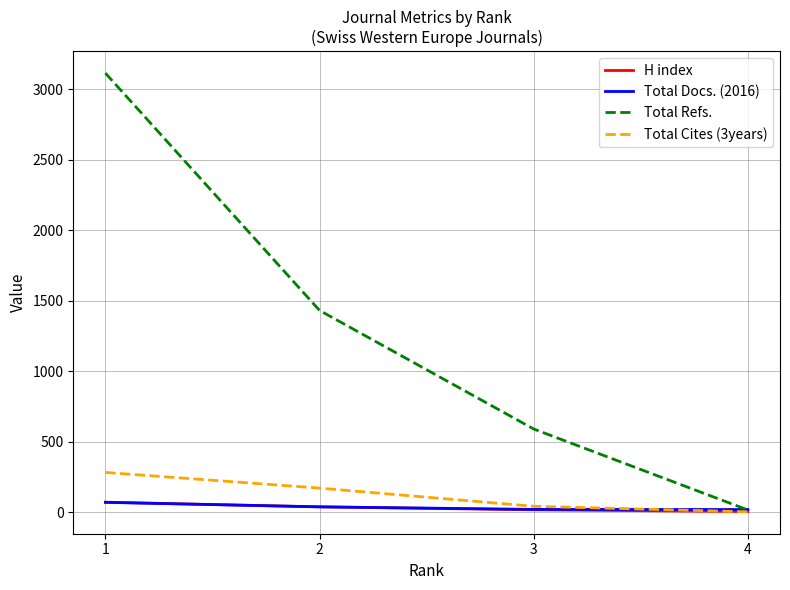

What is the total value across all series at 3?

669